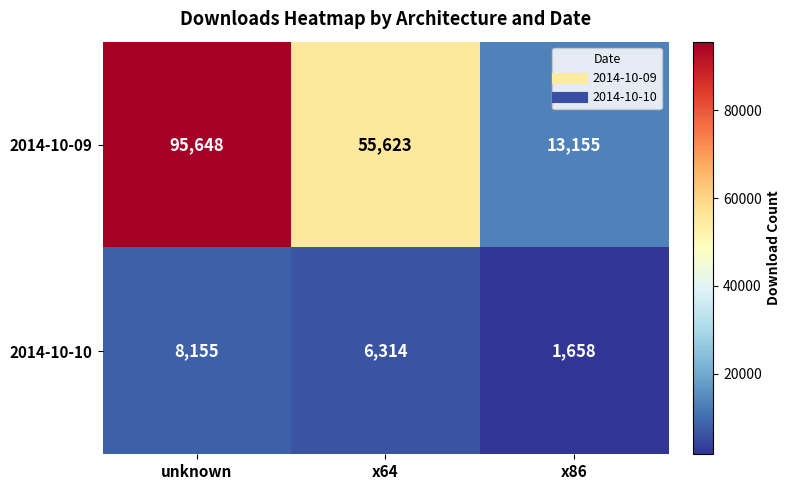

Reading right to left, transcribe all the data shown in this chart.

2014-10-09: 13155	55623	95648
2014-10-10: 1658	6314	8155